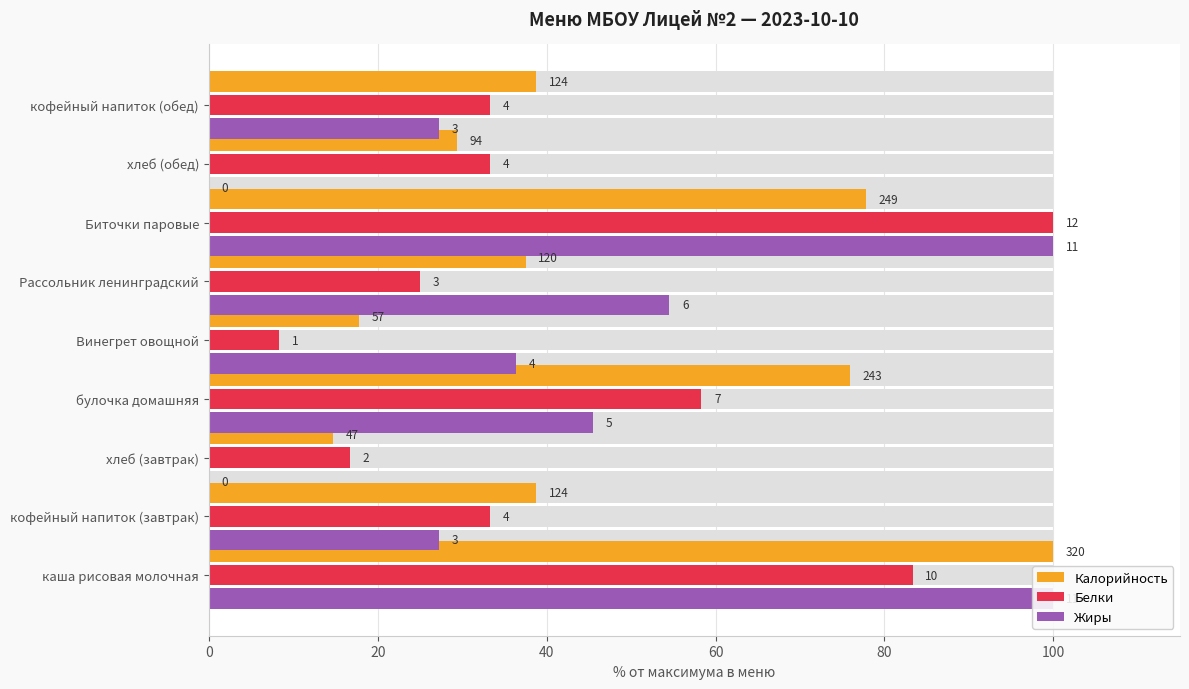

Reading left to right, list all the values displayed in this chart.

Калорийность: 100.0	38.8	14.7	75.9	17.8	37.5	77.8	29.4	38.8
Белки: 83.3	33.3	16.7	58.3	8.3	25.0	100.0	33.3	33.3
Жиры: 100.0	27.3	0.0	45.5	36.4	54.5	100.0	0.0	27.3